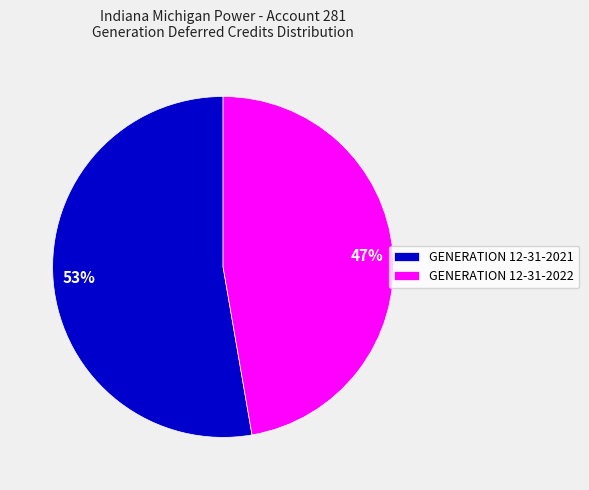

Combined, do 47% and 53% account for over 50%?

Yes